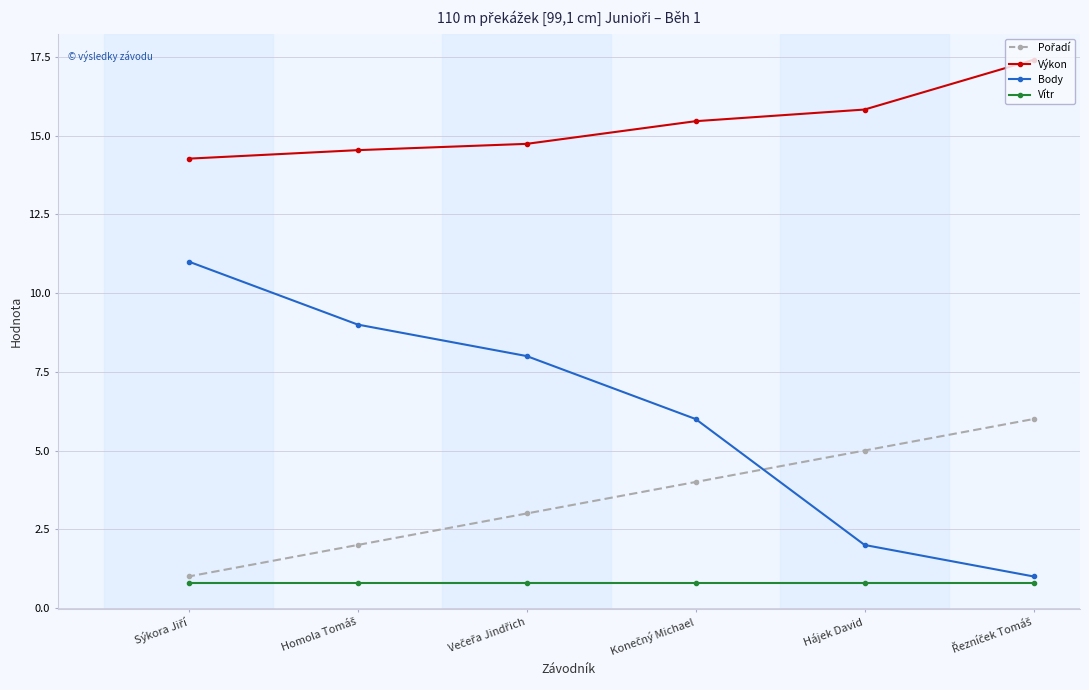

What position from the right is Hájek David?

2